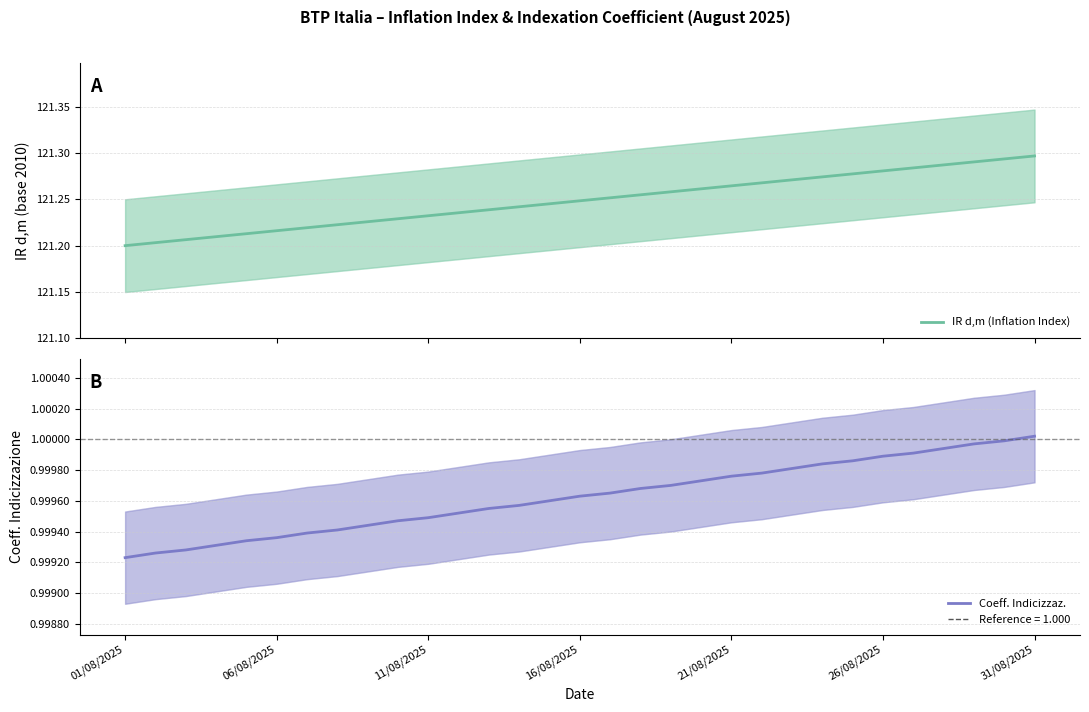

True or false: IR d,m (Inflation Index) has more than 2 interior local peaks.

False